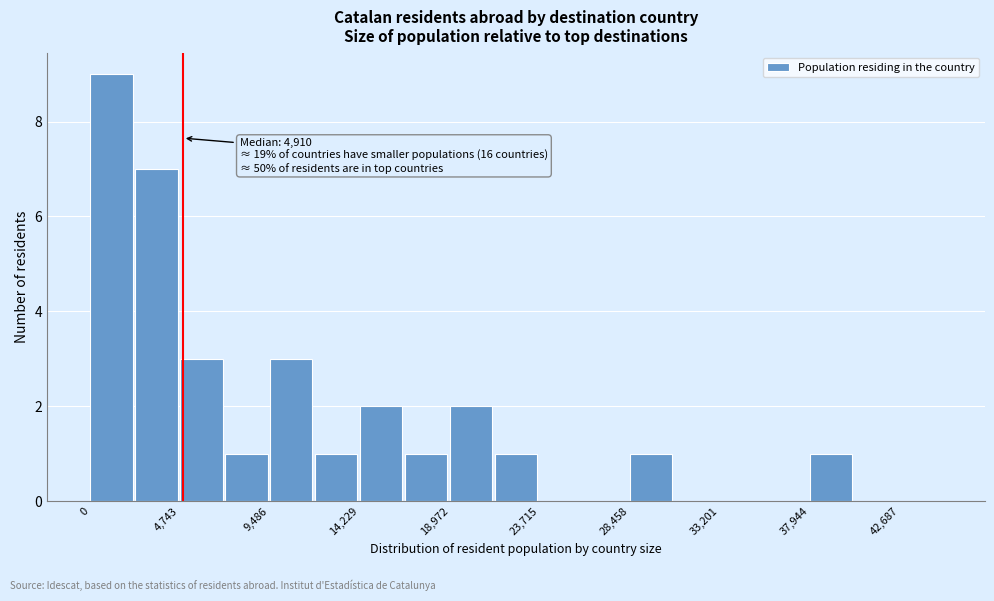

Over which range of the x-axis is the bar tallest?

0 to 2500